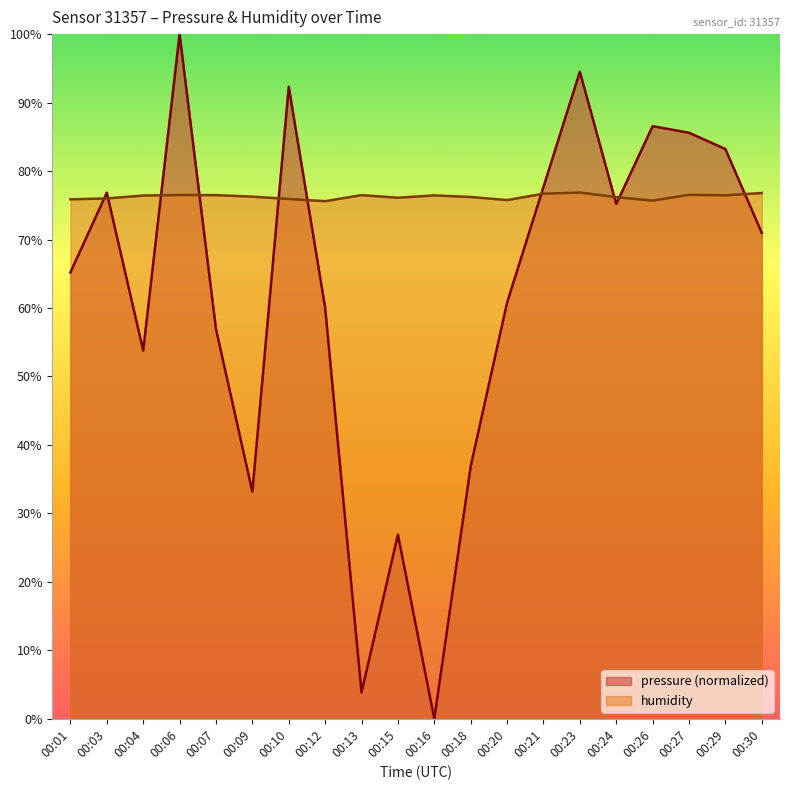

What is the sum of the humidity values at 00:06 and 00:30?

153.3